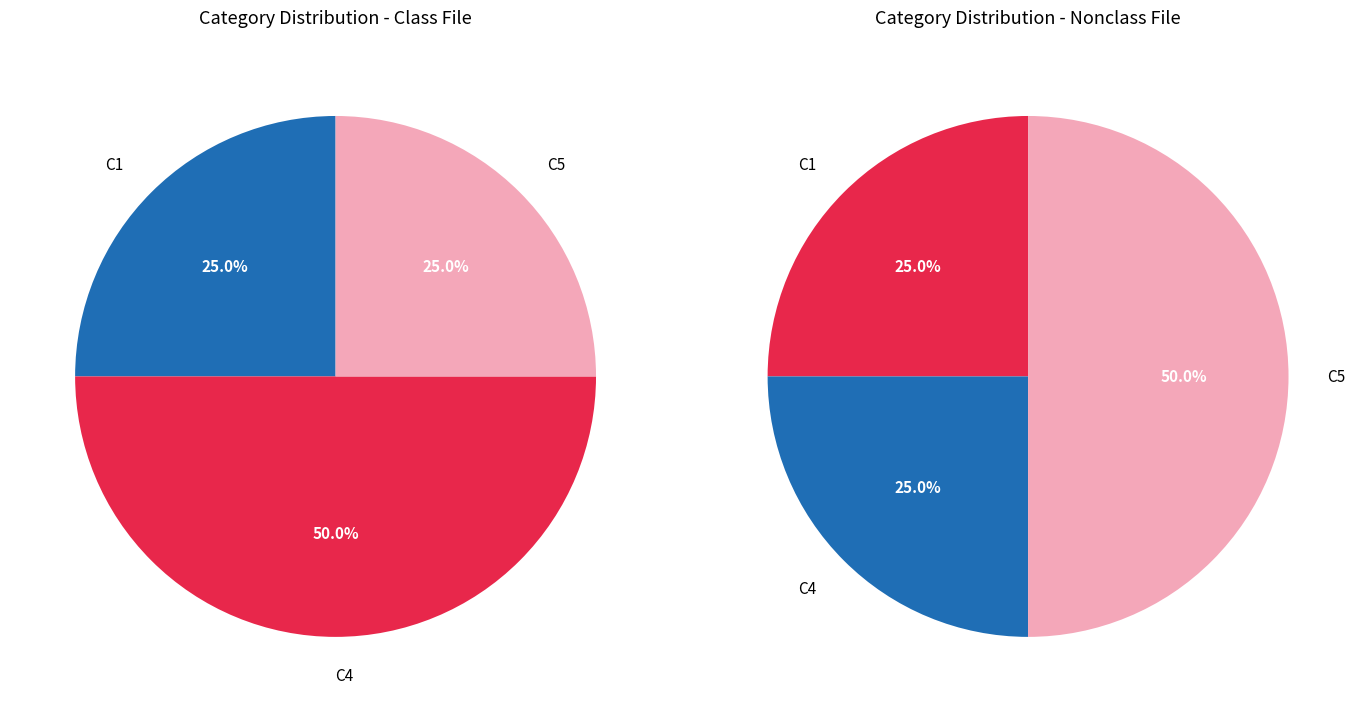

To the nearest percent, what is the average slice percentage?

33%